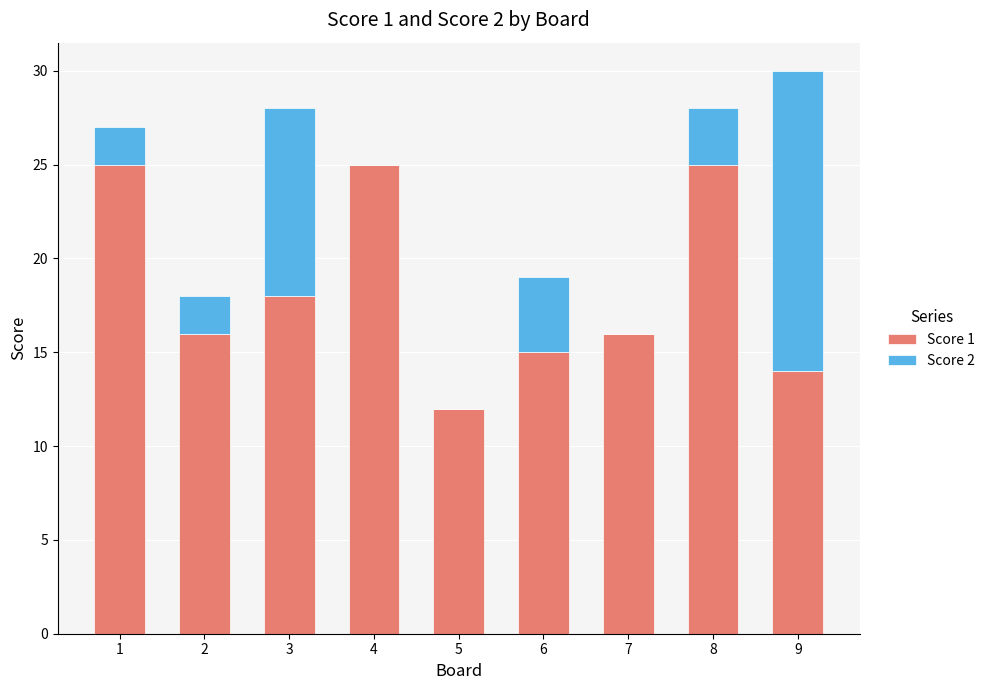

At which category is the sum across all series the highest?

9